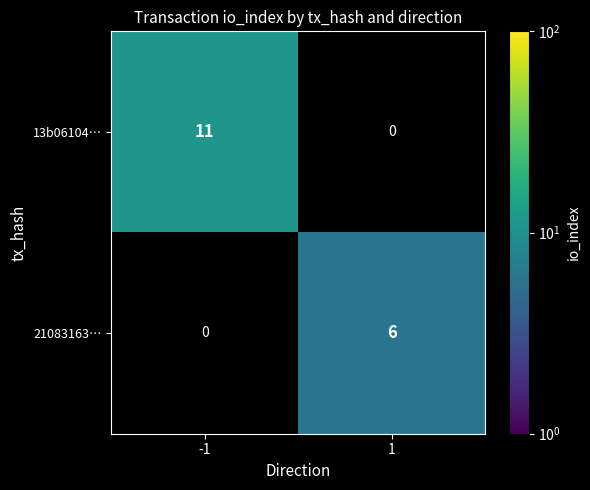

At how many categories does at least one series exceed 9?

1